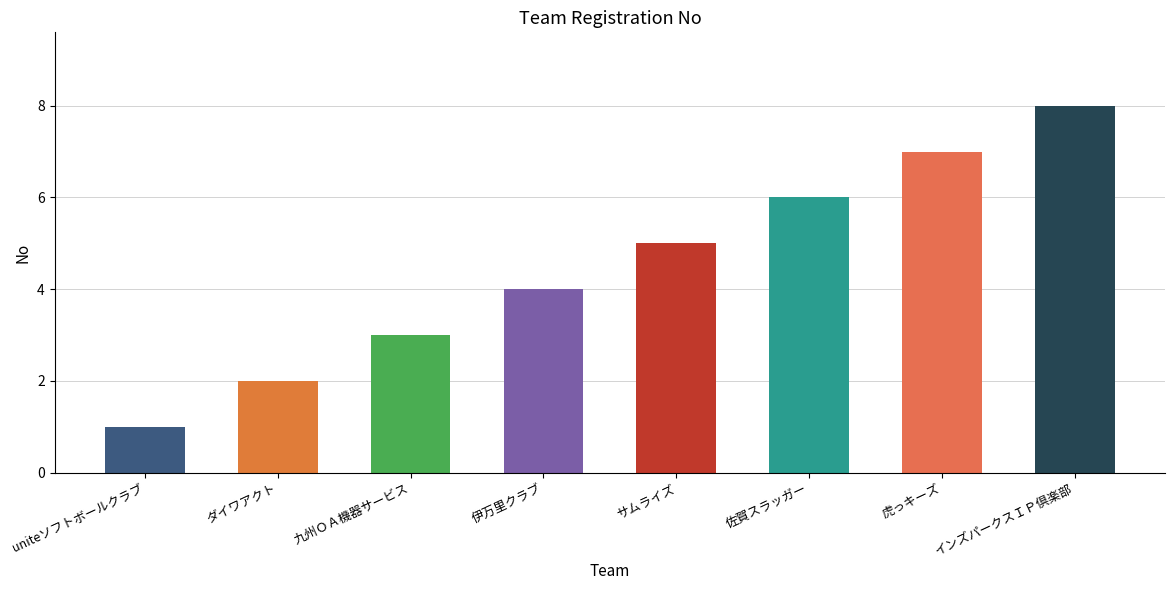

Reading left to right, extract all data points from this chart.

1	2	3	4	5	6	7	8